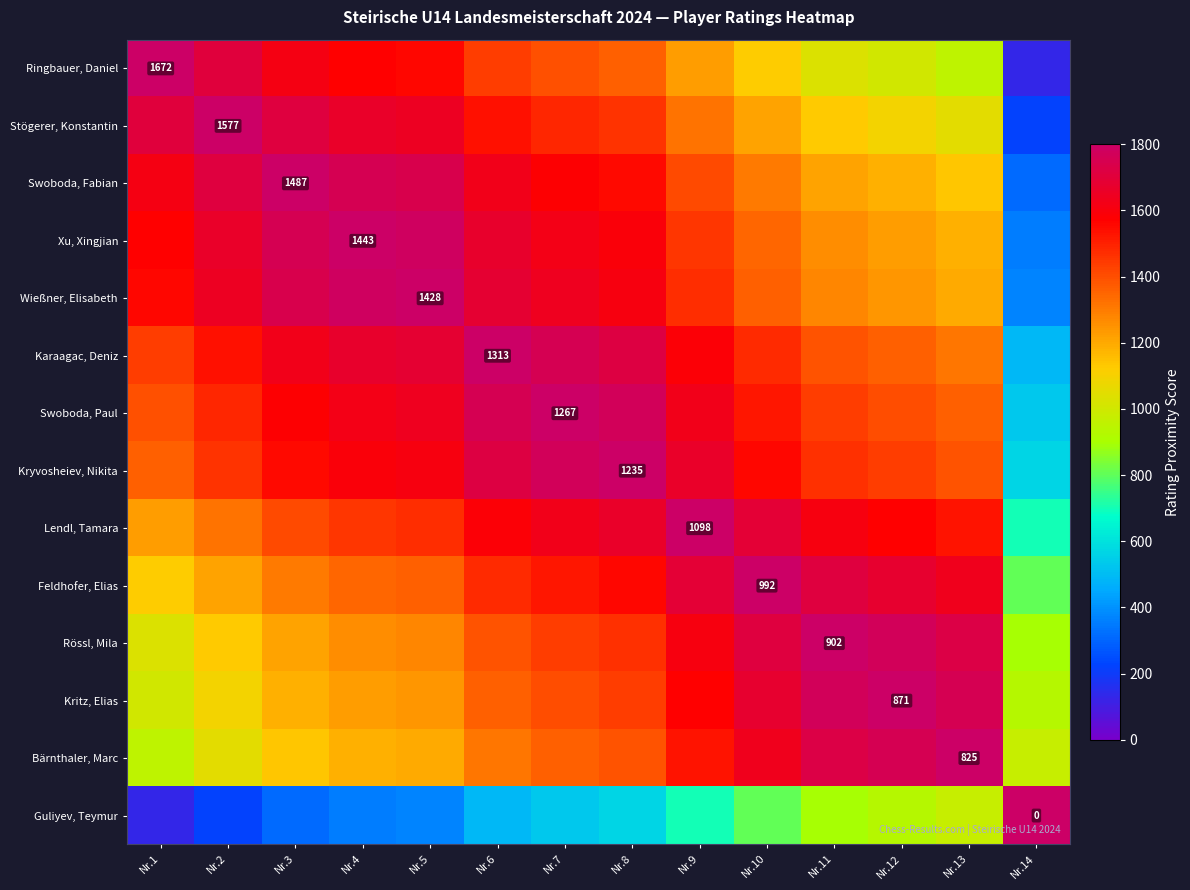

Is it true that Karaagac, Deniz equals 1626 at Nr.3?

True